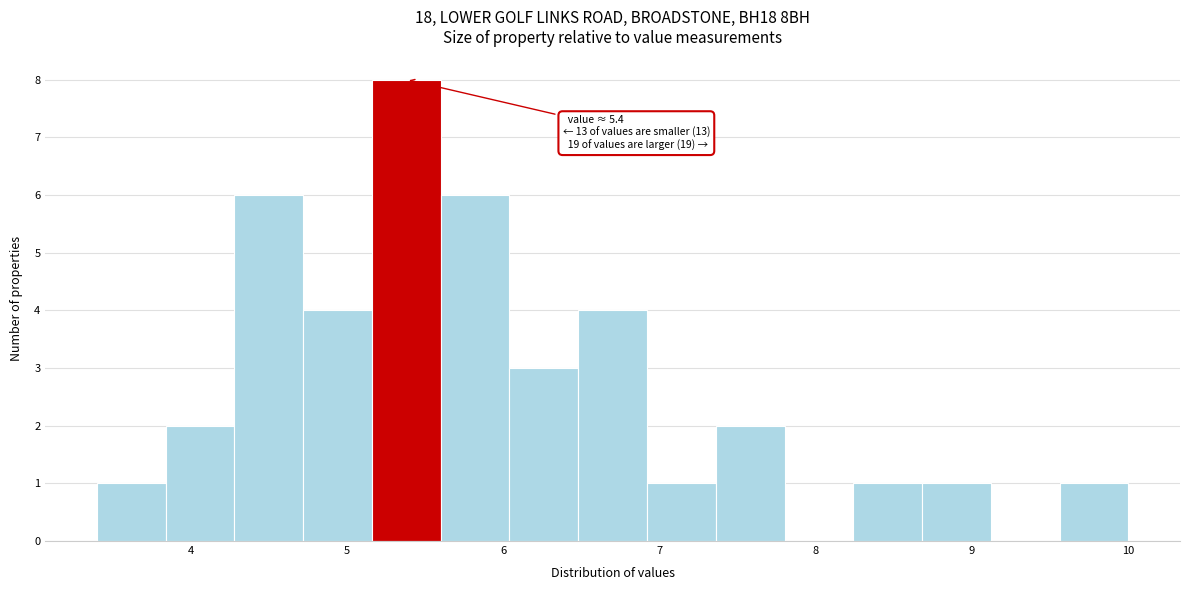

Over which range of the x-axis is the bar tallest?

5.16 to 5.60